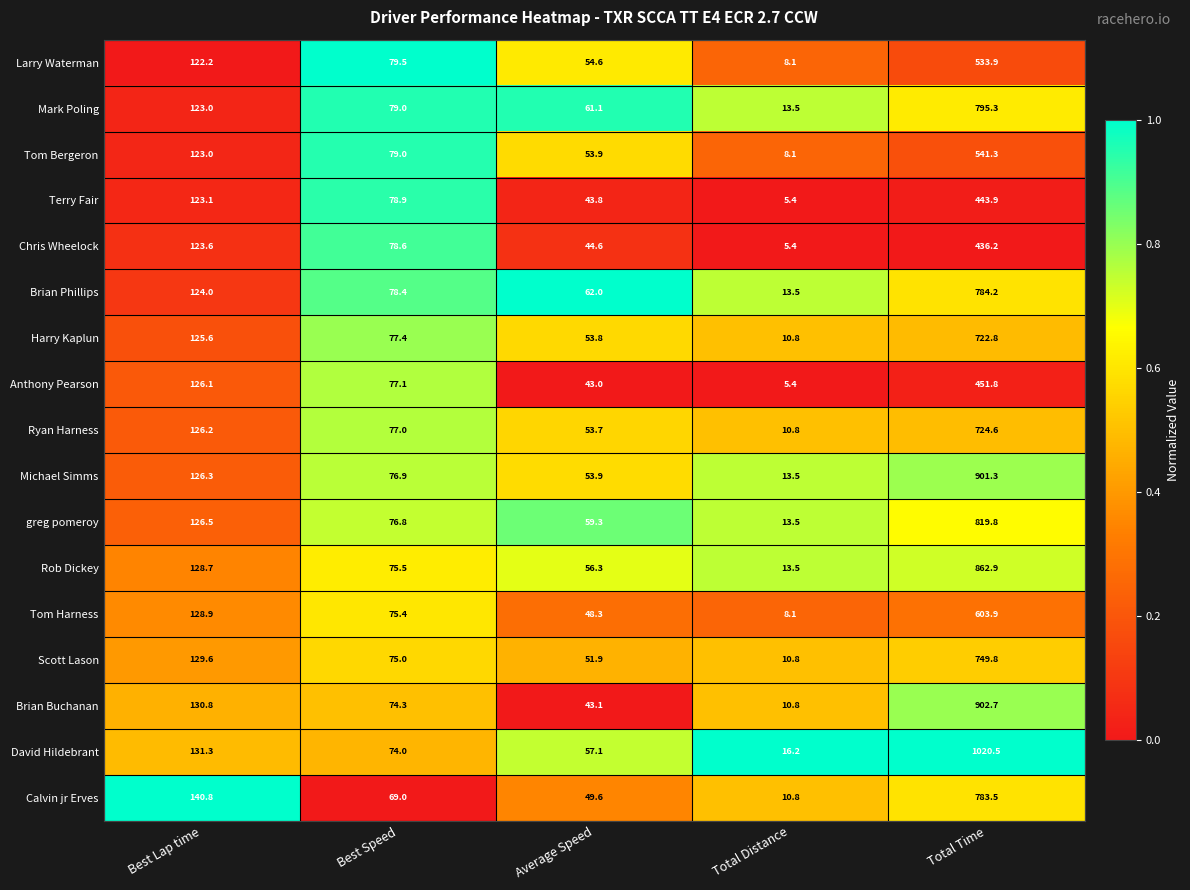

At which label does Ryan Harness first exceed 77?

Best Lap time